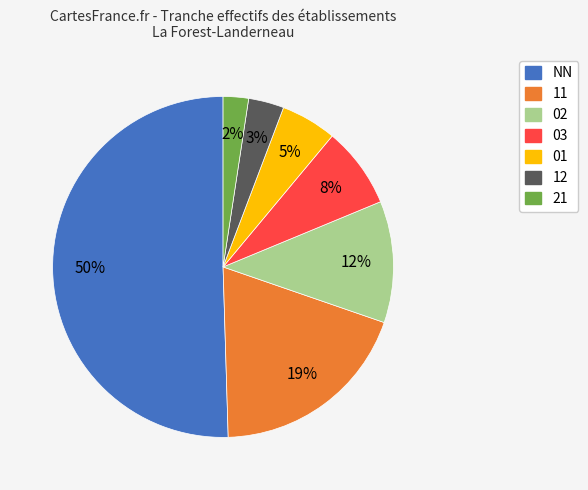

Which has a higher value, 12 or 03?

03